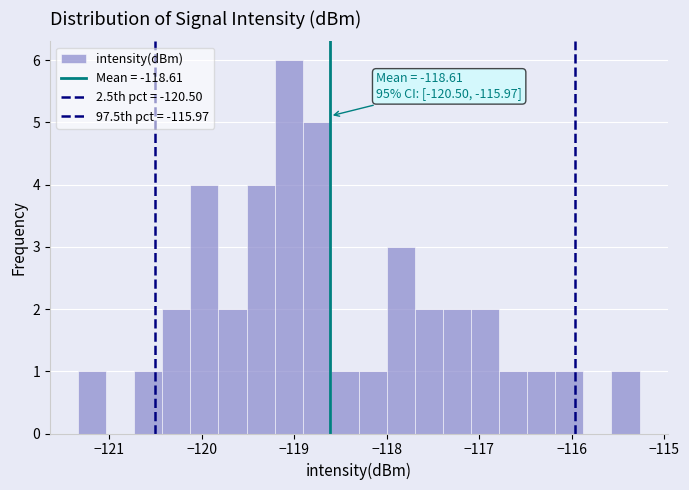

Around what value on the x-axis is the tallest bar? Give the approximate position of its centre, as read against the axis.

-119.1